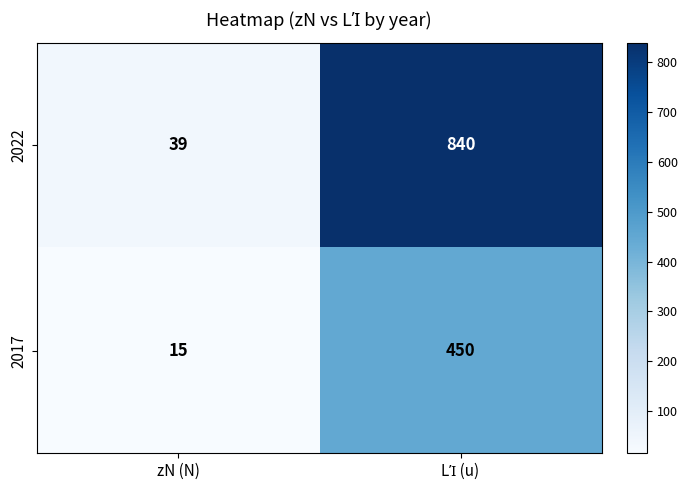

Reading right to left, list all the values displayed in this chart.

2022: 840	39
2017: 450	15